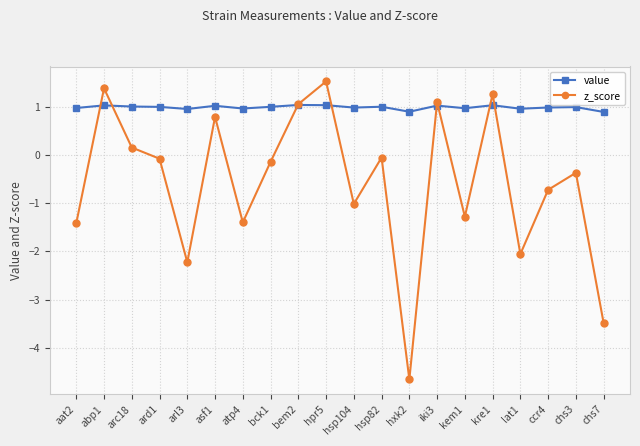

How many intersections are there between value and z_score?

8